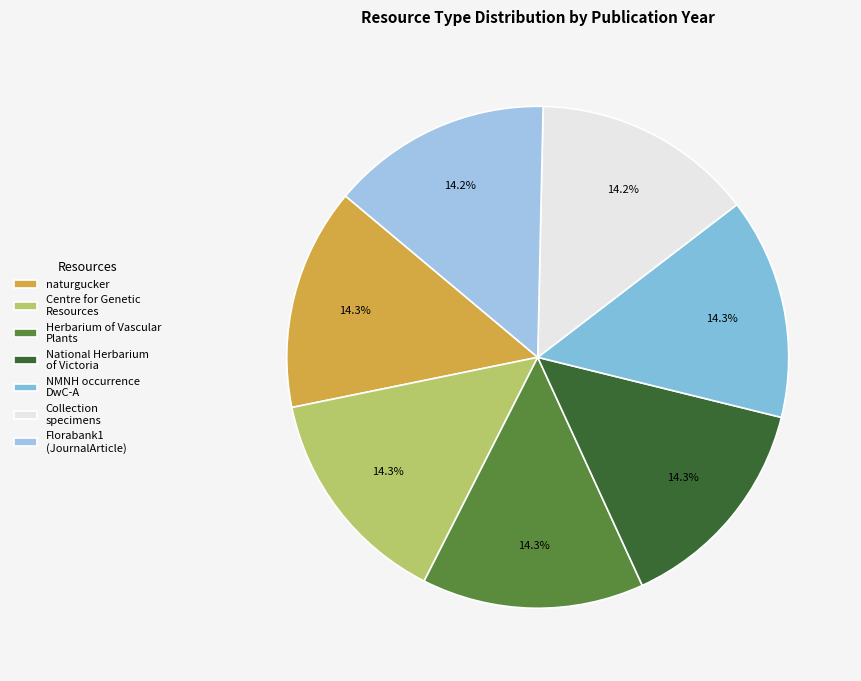

To the nearest percent, what percentage of the pie is Herbarium of Vascular Plants?

14%